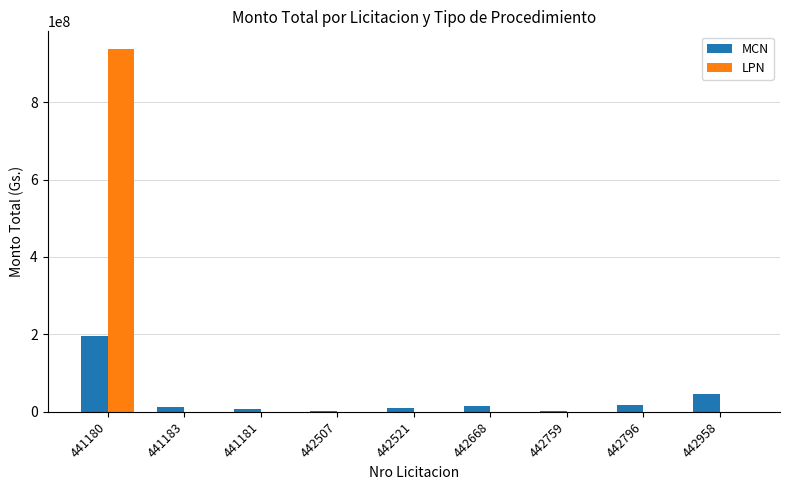

What is the sum of all LPN values?

936000000